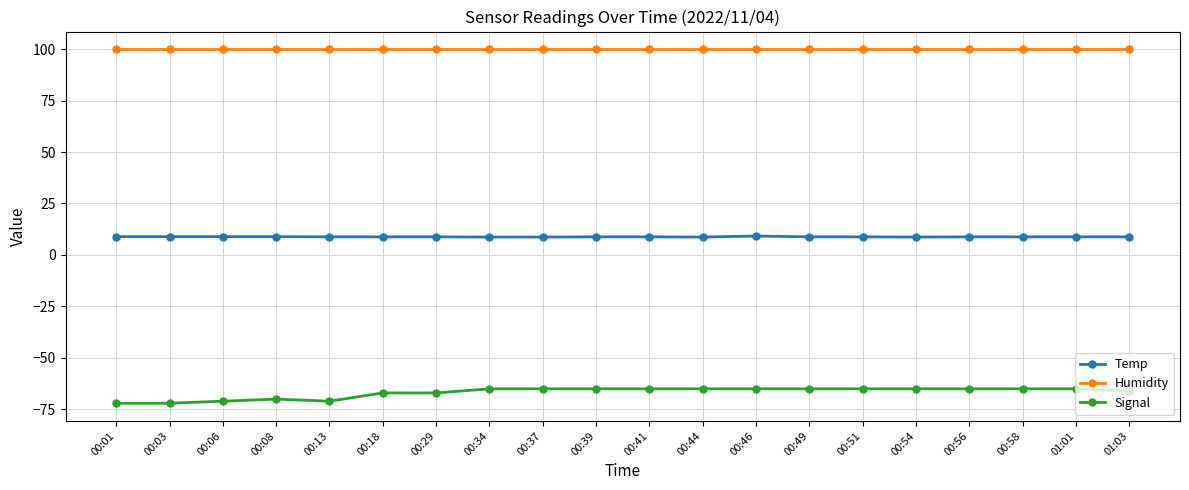

What is the difference between the maximum and minimum values in the Signal series?

7.0